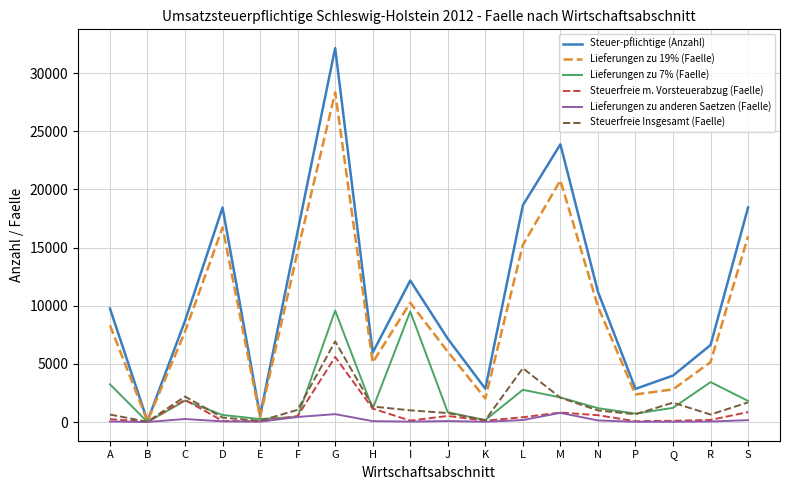

True or false: Lieferungen zu 7% (Faelle) has more than 1 interior local peaks.

True